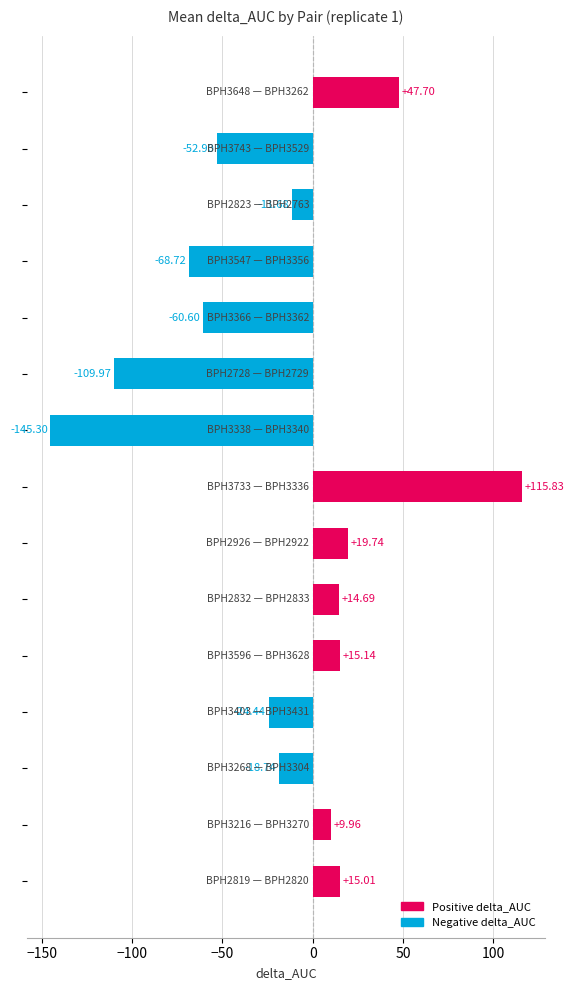

What is the difference between the maximum and second lowest values?

225.8